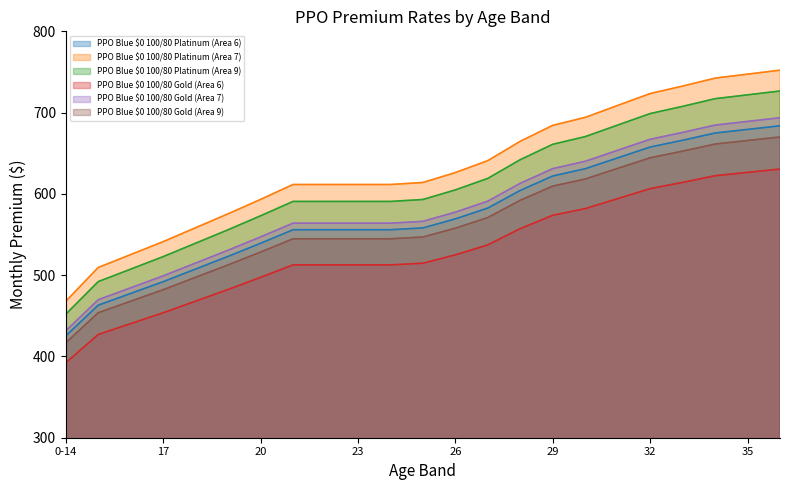

What is the minimum value shown in the chart?

392.2